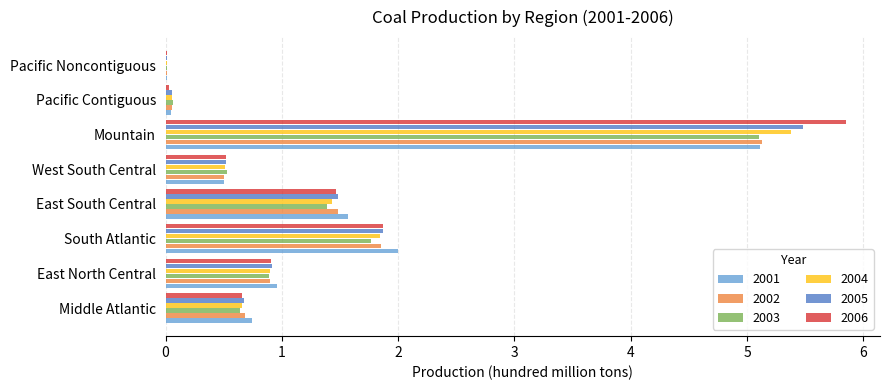

What is the sum of all 2003 values?

10.4